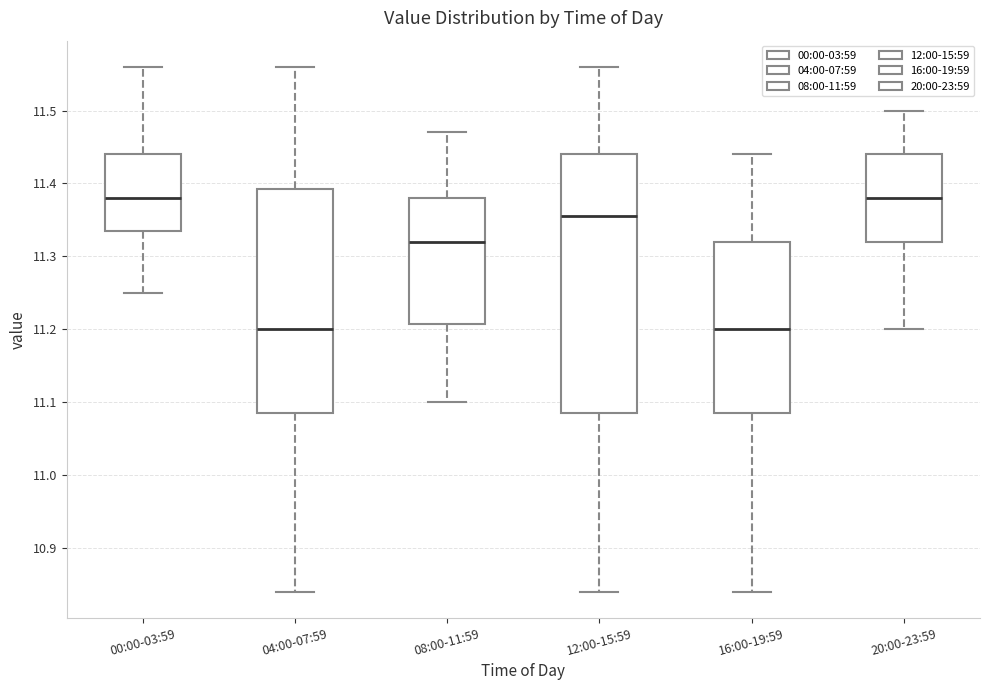

Where does the median line of the box for 08:00-11:59 sit on the y-axis? The values are not printed on the chart, so give them approximately, as read against the axis.

11.32